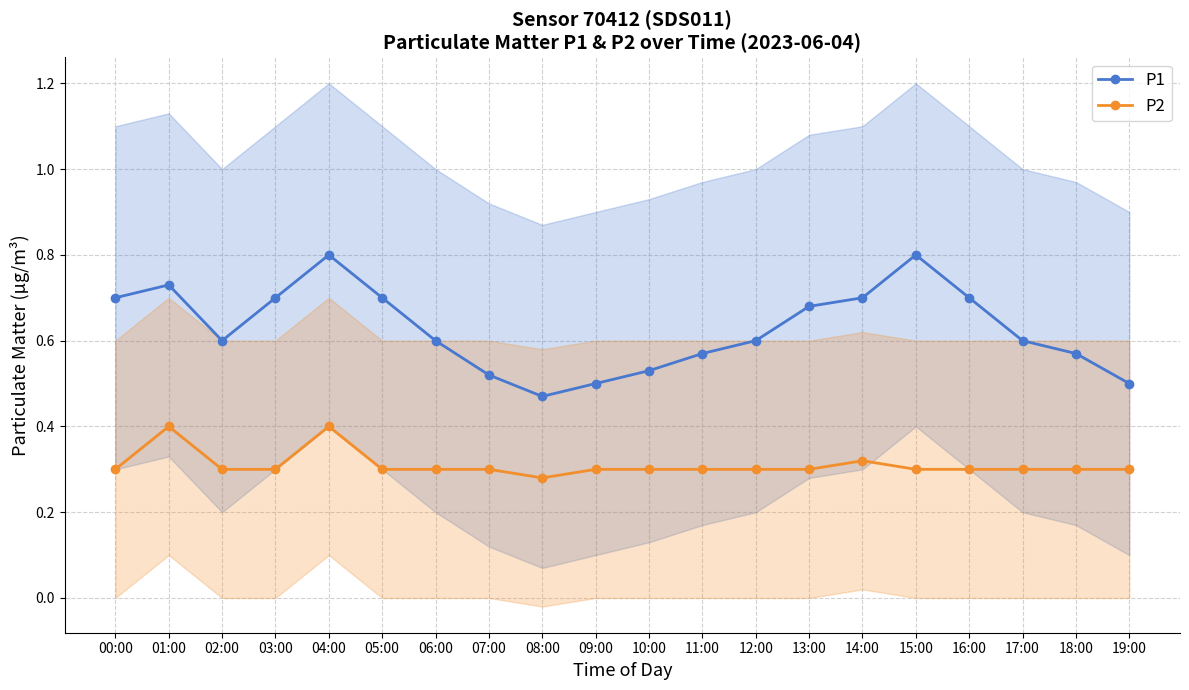

What is the difference between the highest and lowest values at 16:00?

0.4